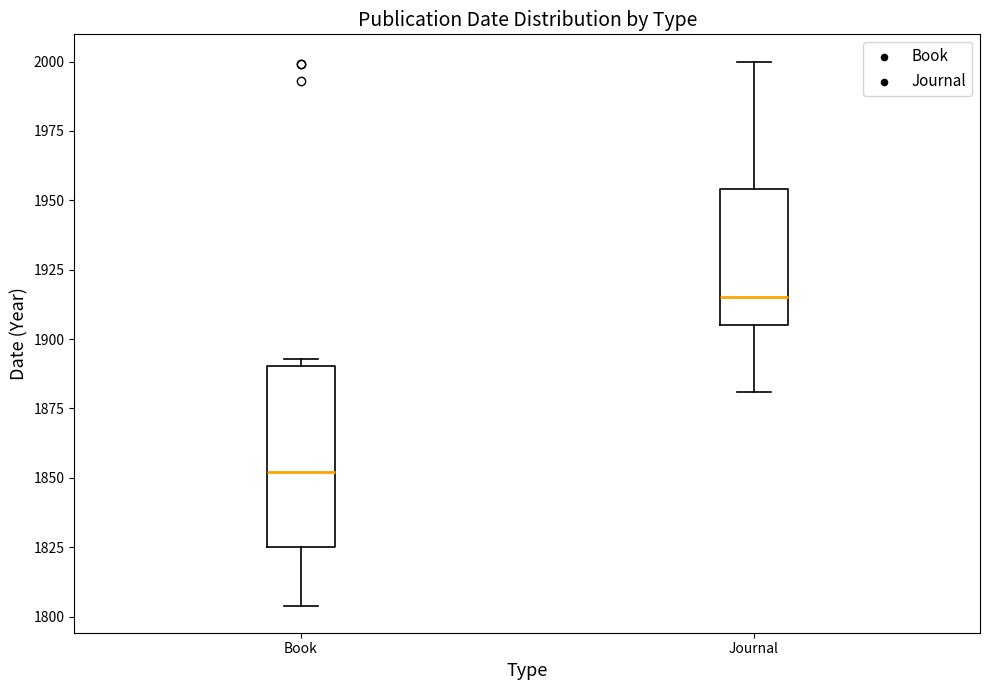

Which box has the highest median line?

Journal